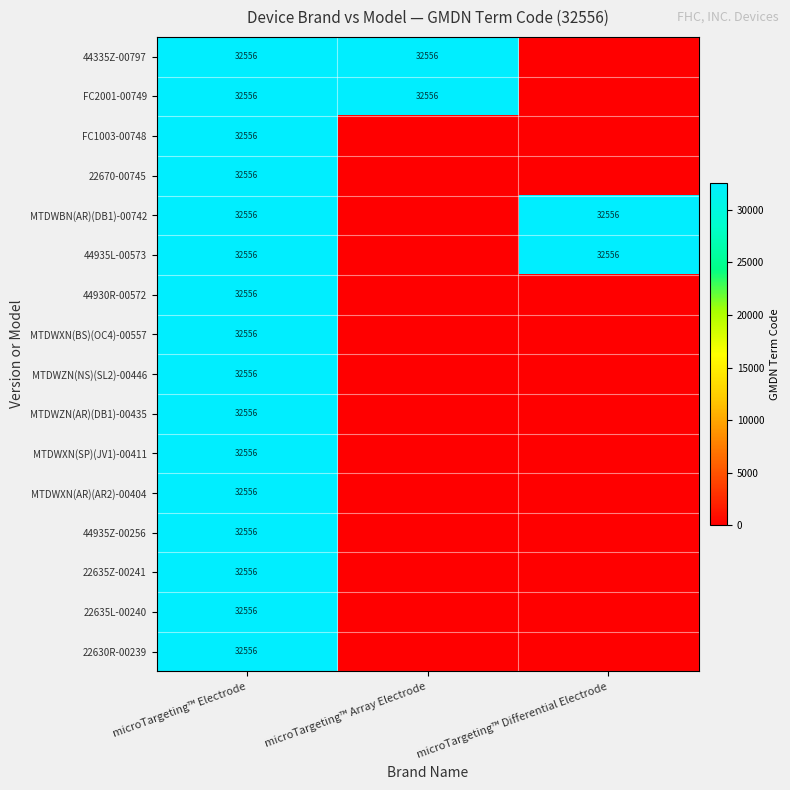

What is the total value across all series at microTargeting™ Electrode?

520896